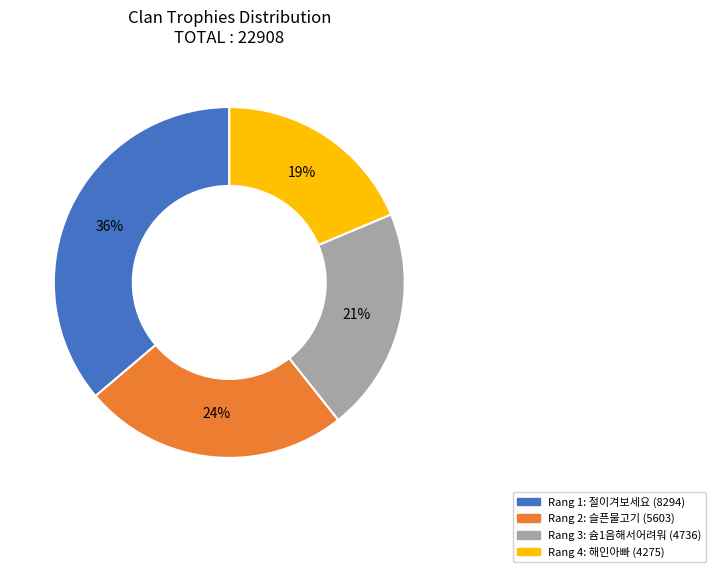

Count the number of slices in the pie.

4